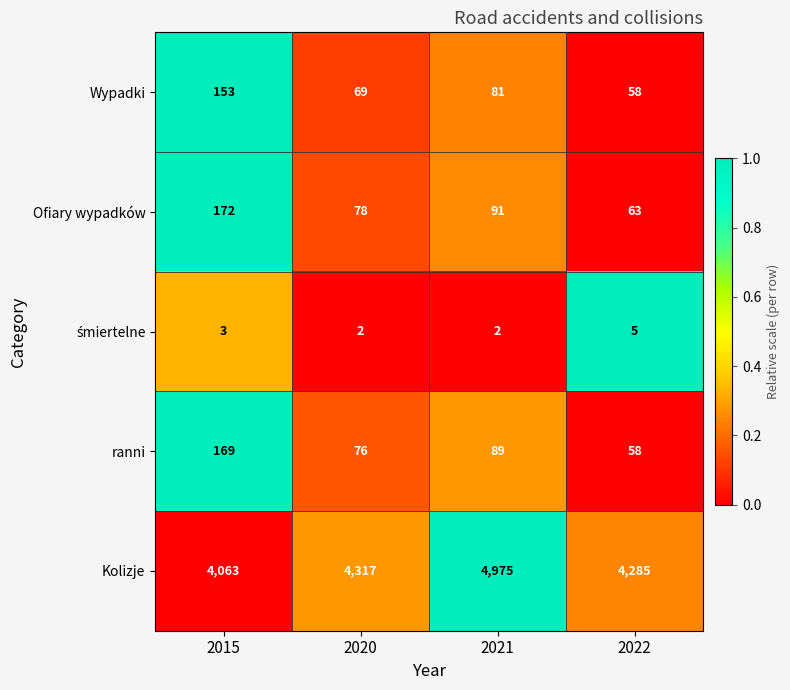

List the labels in order of Wypadki value, smallest first.

2022, 2020, 2021, 2015